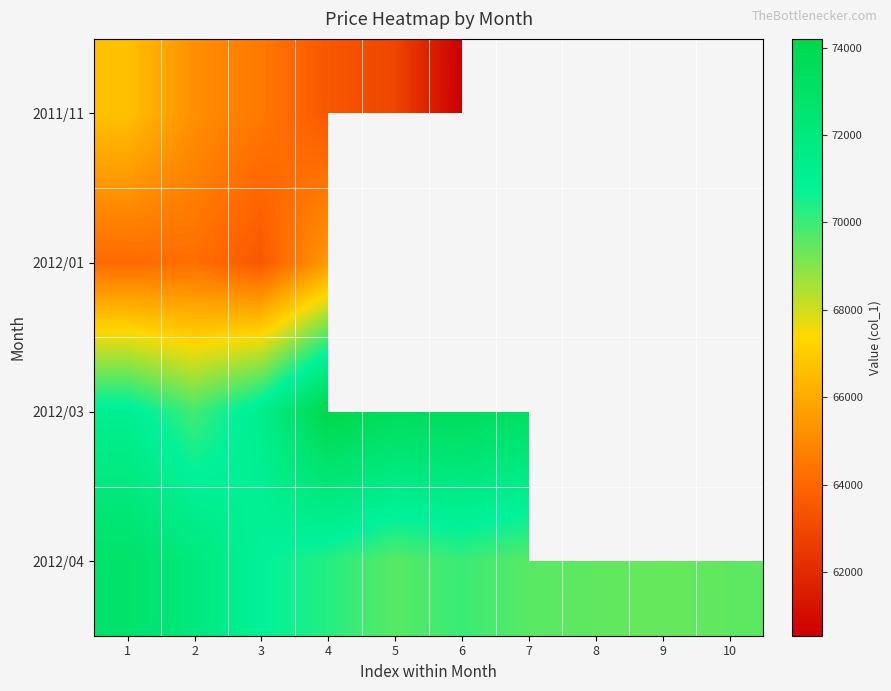

At which category is the sum across all series the highest?

1